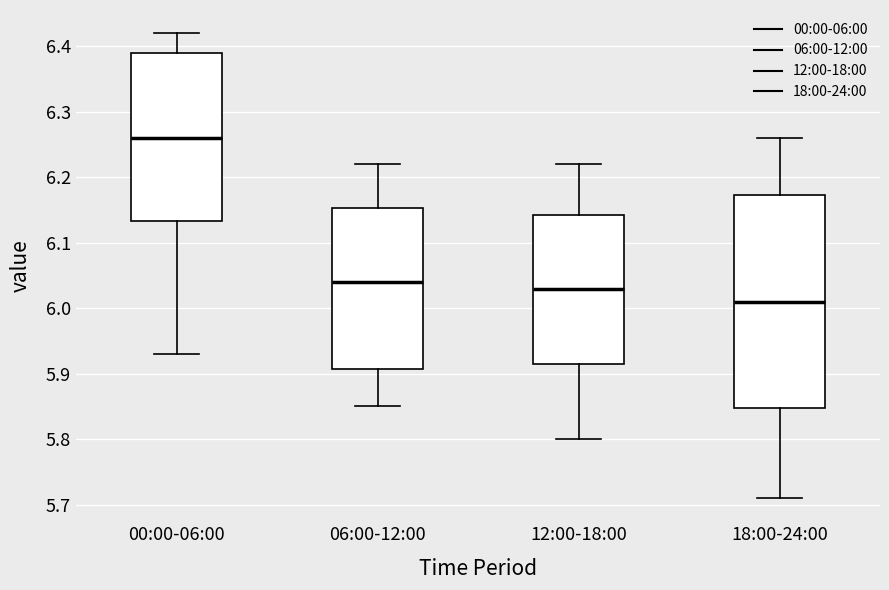

Which box is the tallest, from its lower edge to its upper edge?

18:00-24:00